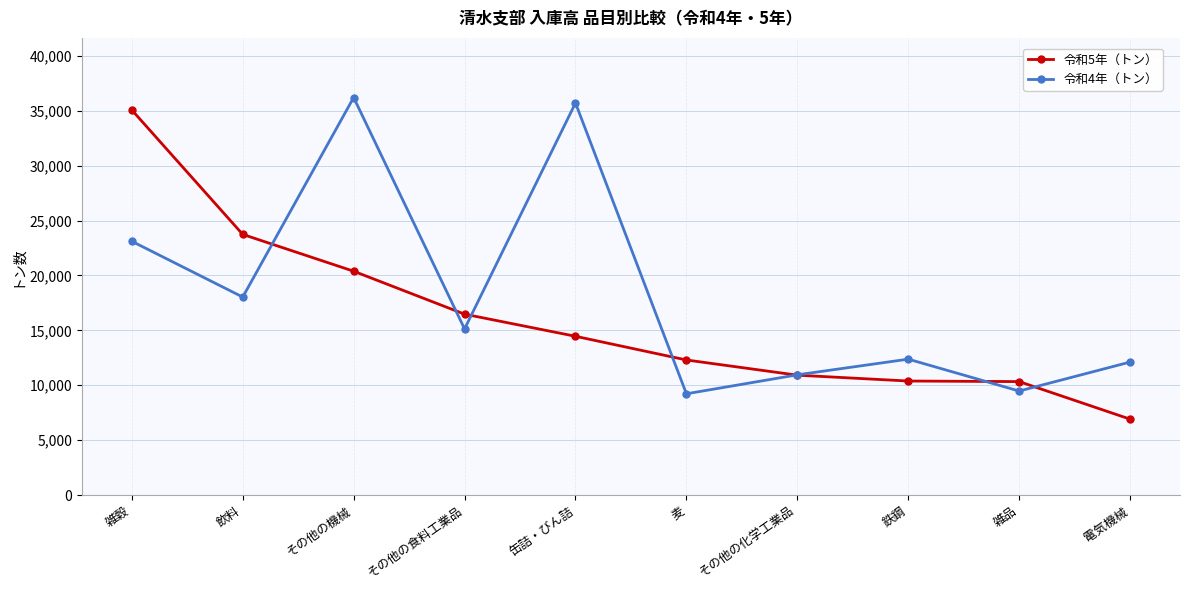

Is the value of 令和4年（トン） at 雑品 greater than the value of 令和5年（トン） at その他の食料工業品?

No